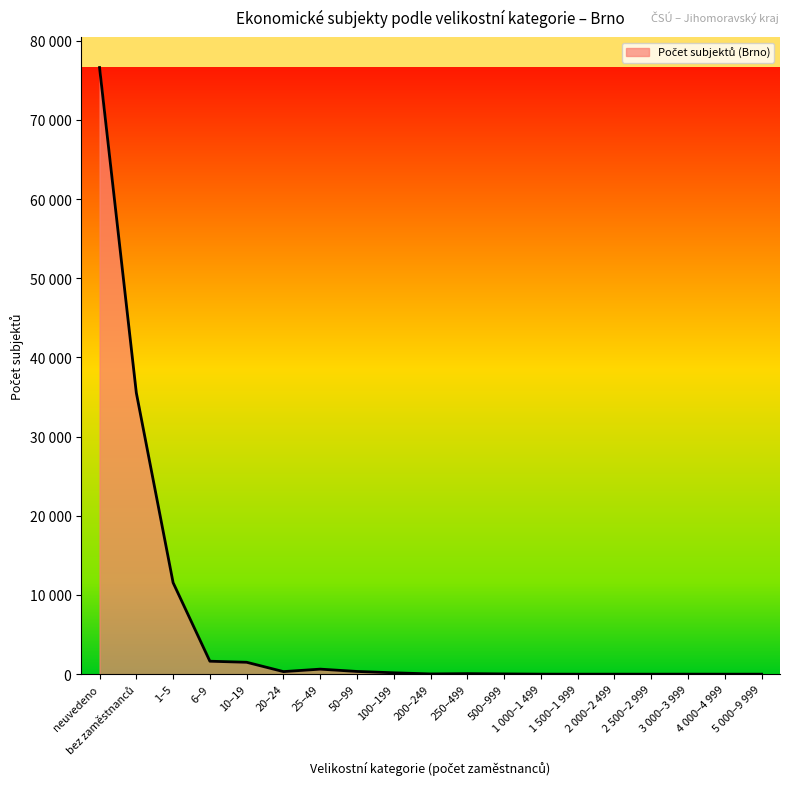

Does the chart display data point markers on the line(s)?

No